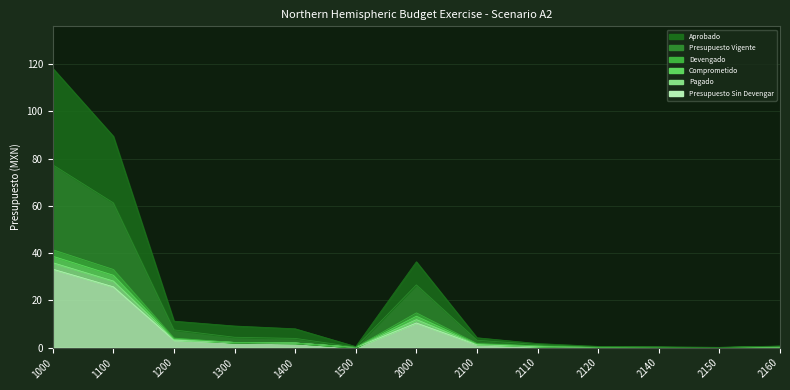

What is the total value across all series at 1300?

22.3